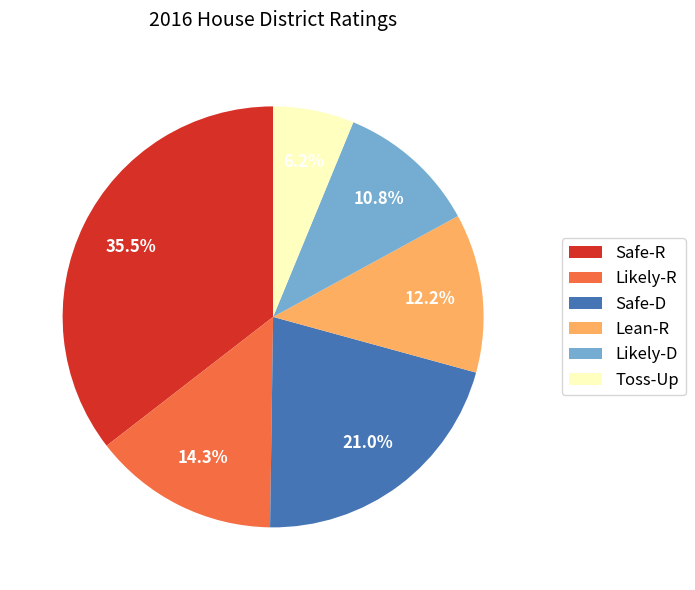

Is there any slice that represents more than half of the pie?

No